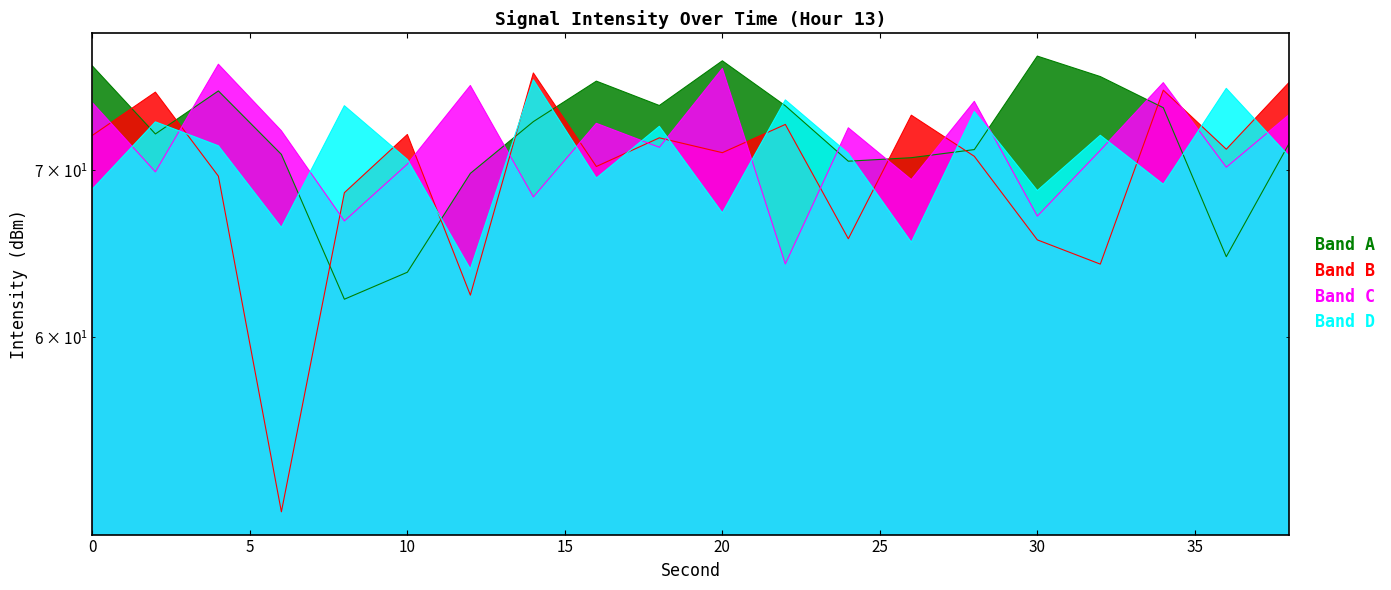

List the series in order of their peak value, lowest first.

intensity(dBm) bin3, intensity(dBm) bin1, intensity(dBm) bin2, intensity(dBm) bin0